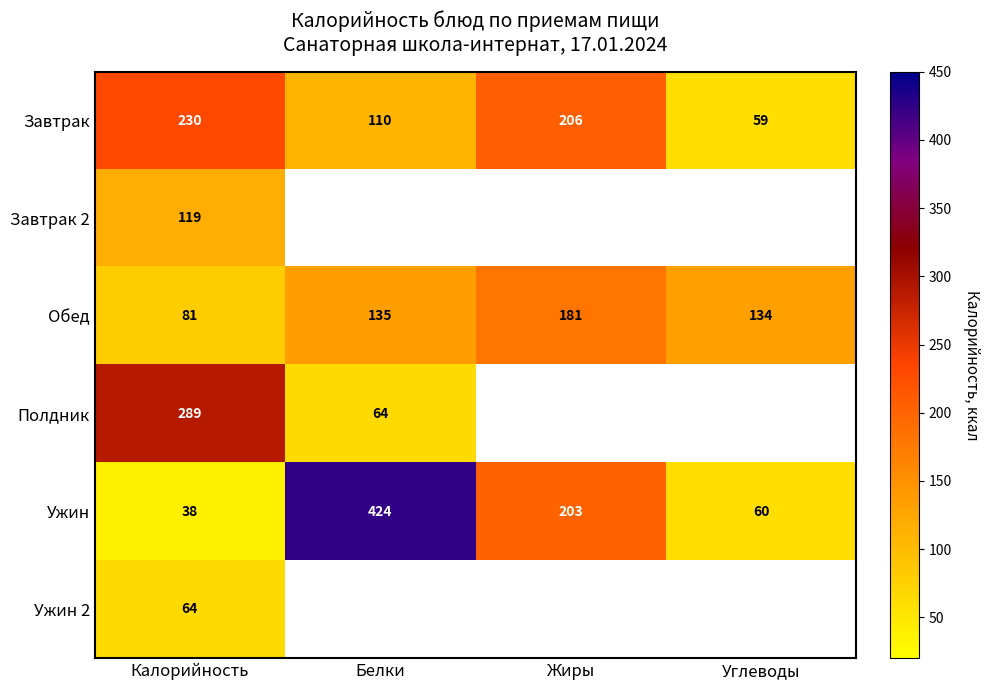

At which label does Ужин reach its minimum?

Калорийность